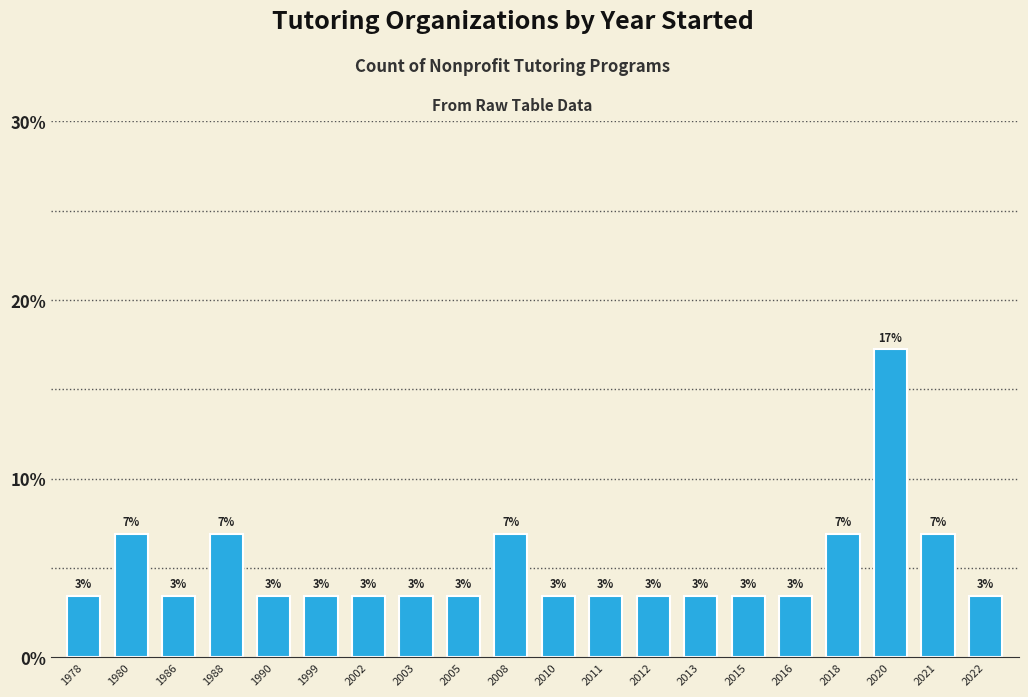

Rank the categories by value from lowest to highest.

1978, 1986, 1990, 1999, 2002, 2003, 2005, 2010, 2011, 2012, 2013, 2015, 2016, 2022, 1980, 1988, 2008, 2018, 2021, 2020